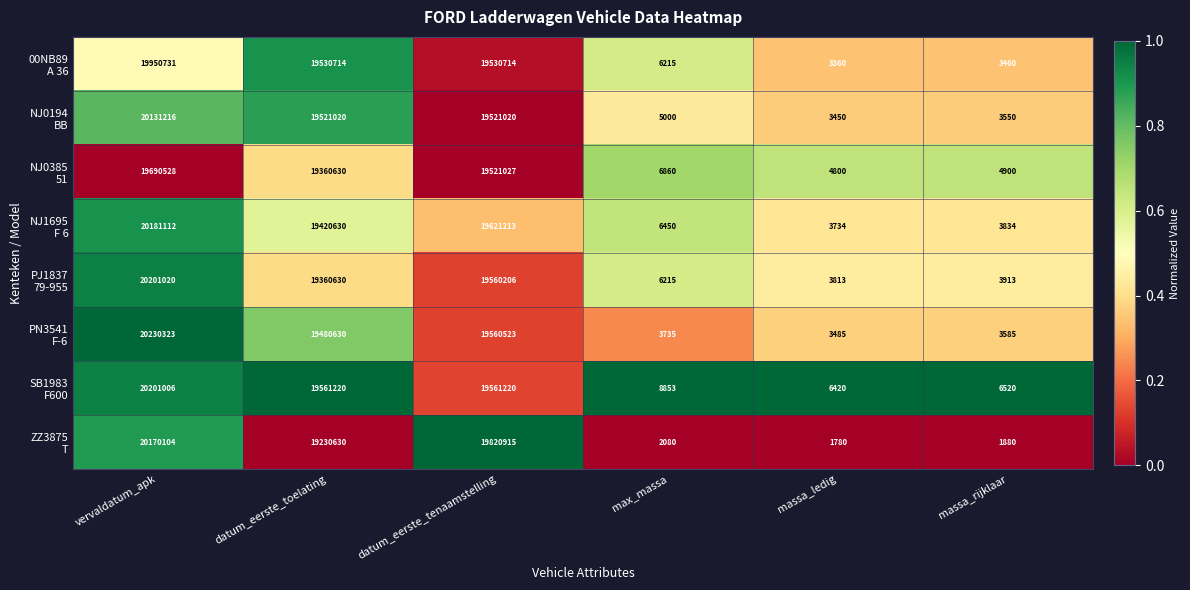

What is the spread (max minus min) of values at vervaldatum_apk?

539795